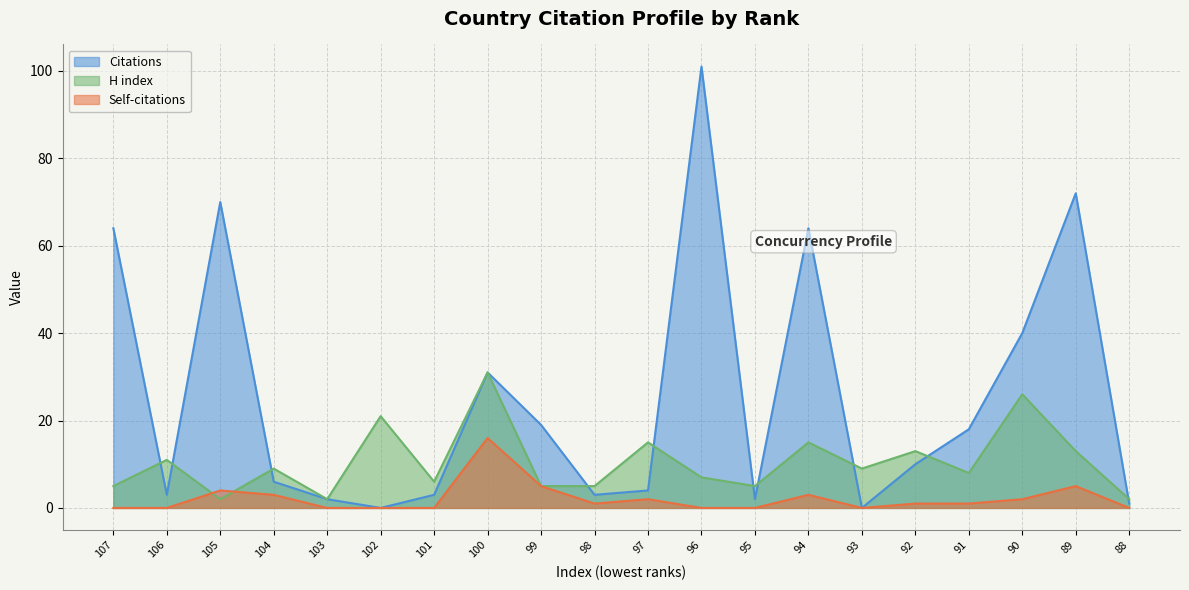

How many values in the H index series are below 9?

10